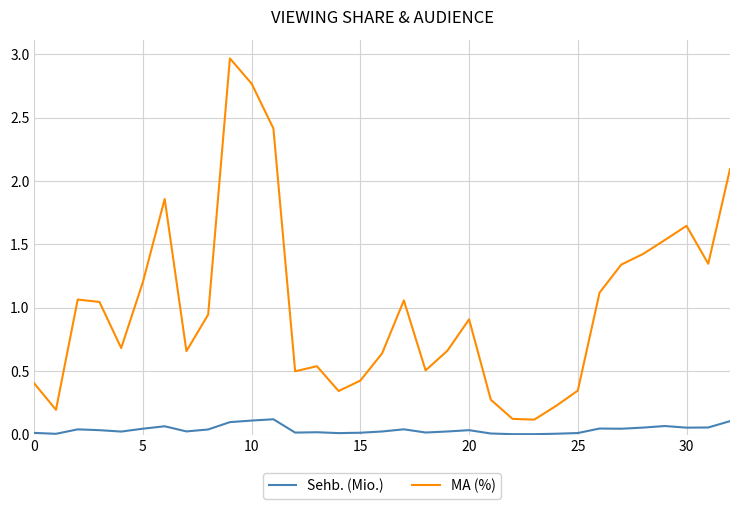

Which series has the largest total across all categories?

MA (%)